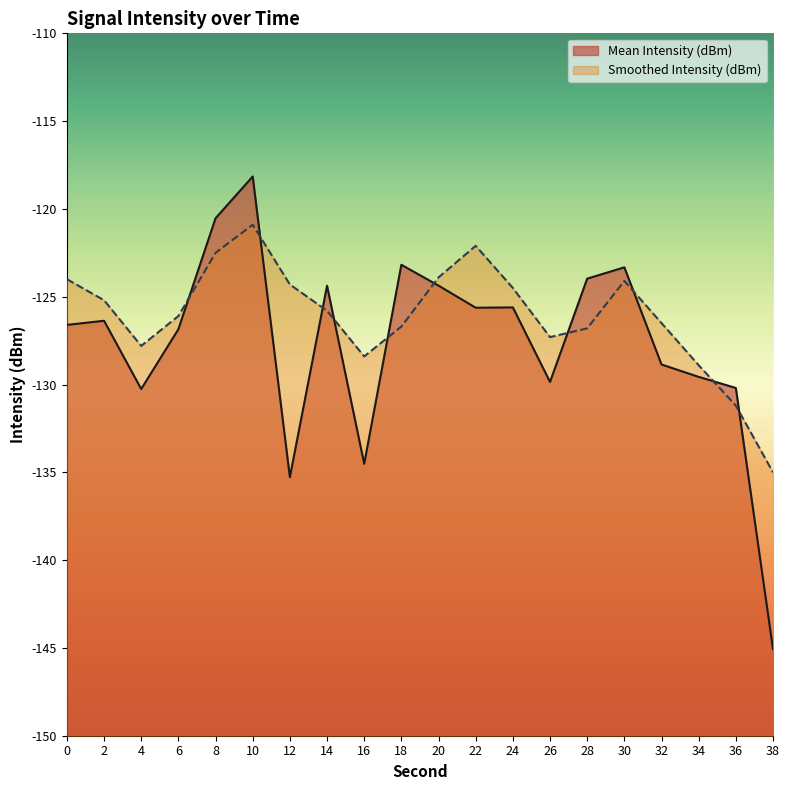

What is the value of the Mean Intensity (dBm) point at the 9th from the left?

-134.5